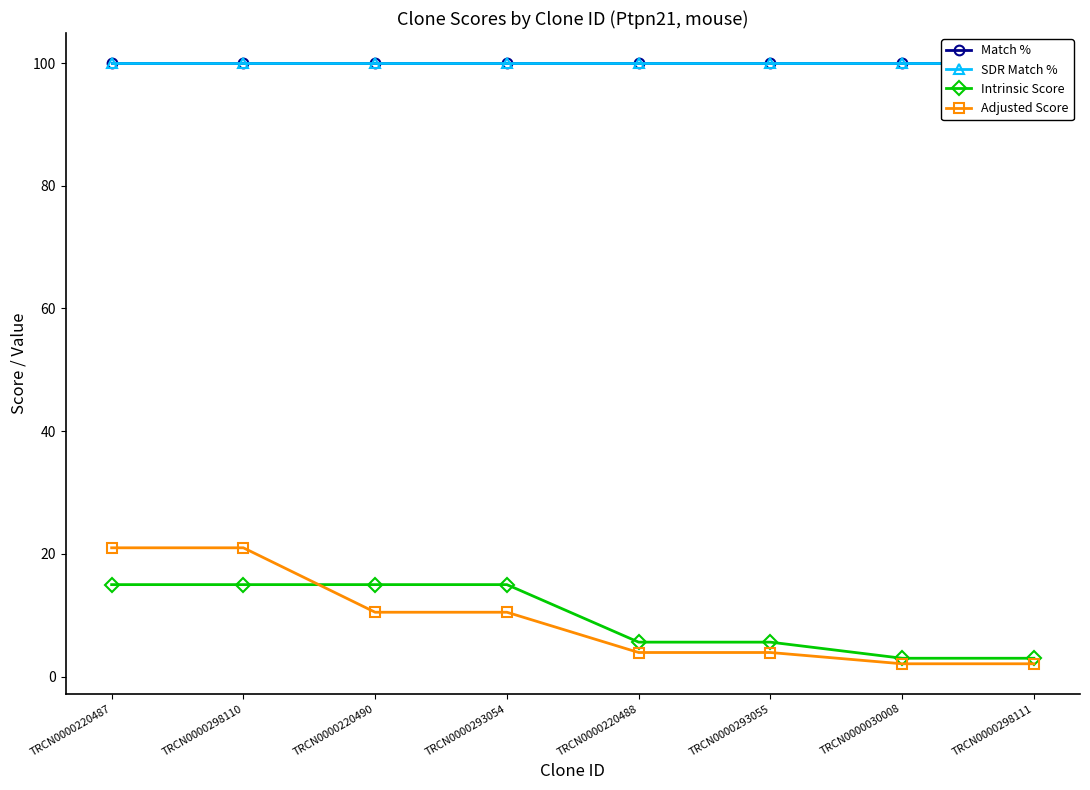

Reading left to right, what are all the values shown in this chart?

Match %: TRCN0000220487=100.0	TRCN0000298110=100.0	TRCN0000220490=100.0	TRCN0000293054=100.0	TRCN0000220488=100.0	TRCN0000293055=100.0	TRCN0000030008=100.0	TRCN0000298111=100.0
SDR Match %: TRCN0000220487=100.0	TRCN0000298110=100.0	TRCN0000220490=100.0	TRCN0000293054=100.0	TRCN0000220488=100.0	TRCN0000293055=100.0	TRCN0000030008=100.0	TRCN0000298111=100.0
Intrinsic Score: TRCN0000220487=15.0	TRCN0000298110=15.0	TRCN0000220490=15.0	TRCN0000293054=15.0	TRCN0000220488=5.6	TRCN0000293055=5.6	TRCN0000030008=3.0	TRCN0000298111=3.0
Adjusted Score: TRCN0000220487=21.0	TRCN0000298110=21.0	TRCN0000220490=10.5	TRCN0000293054=10.5	TRCN0000220488=3.9	TRCN0000293055=3.9	TRCN0000030008=2.1	TRCN0000298111=2.1